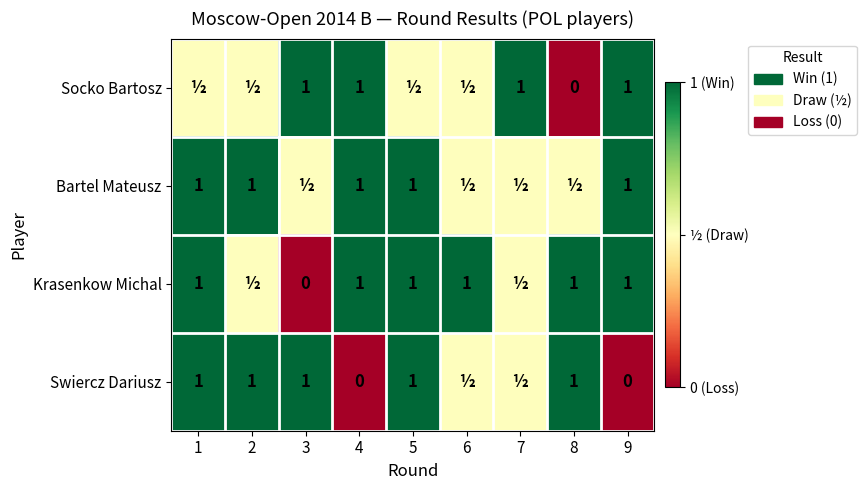

What is the total value across all series at 9?

3.0